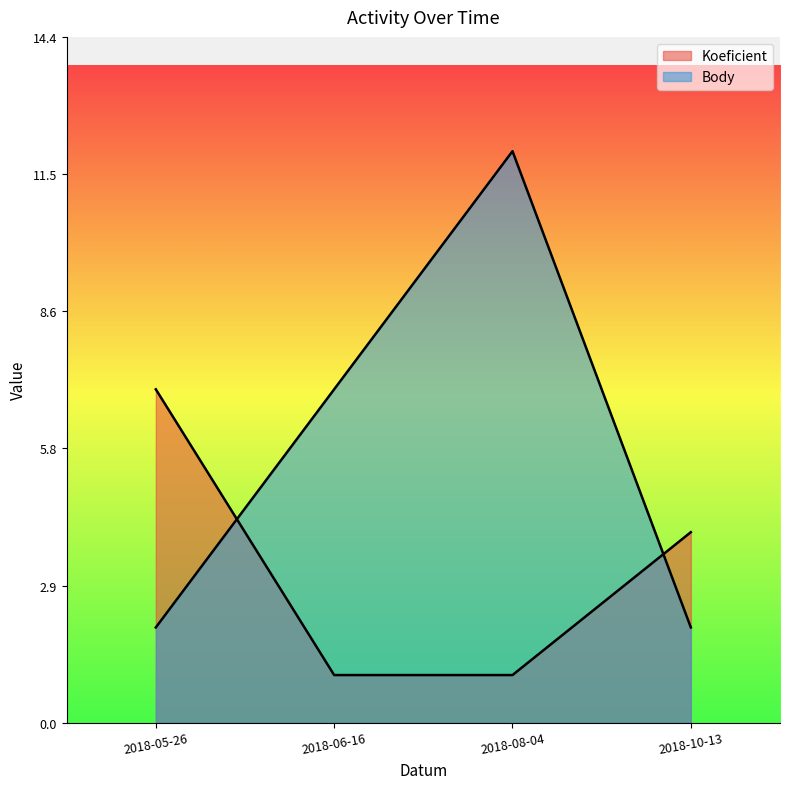

How many data points in Body are above 7?

1